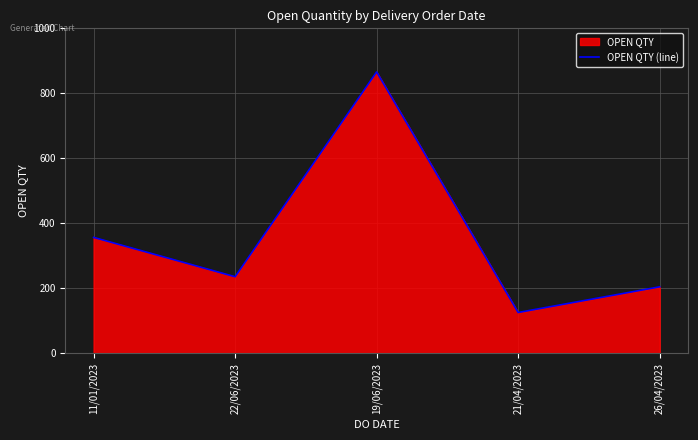

How many lines are shown in the chart?

1